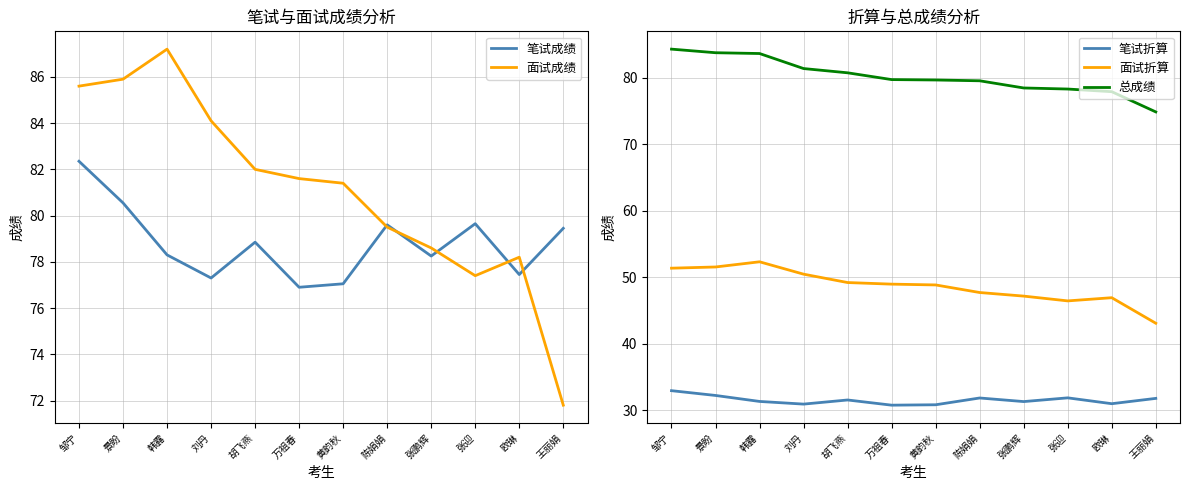

Which has a higher value, 黄韵秋 or 胡飞燕?

胡飞燕